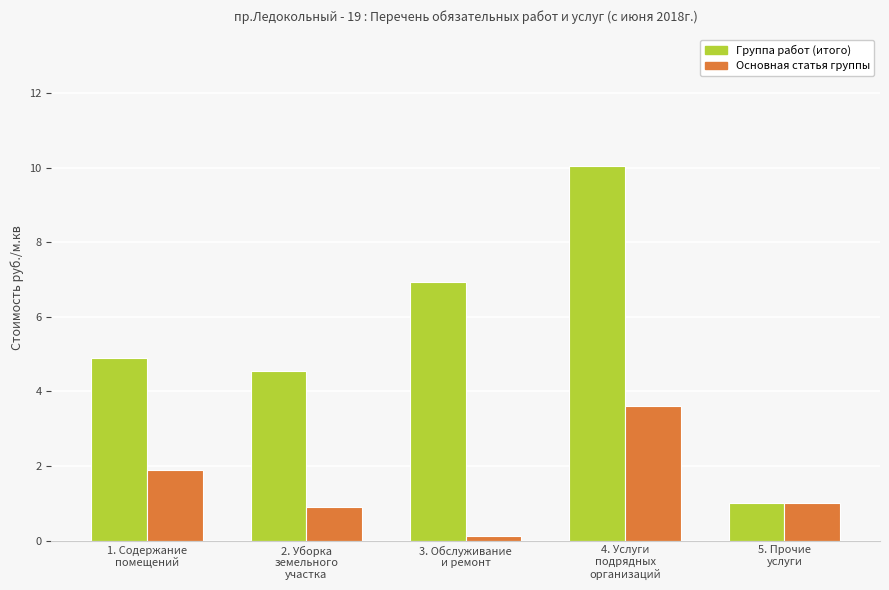

What is the average value of the Основная статья группы series?

1.5